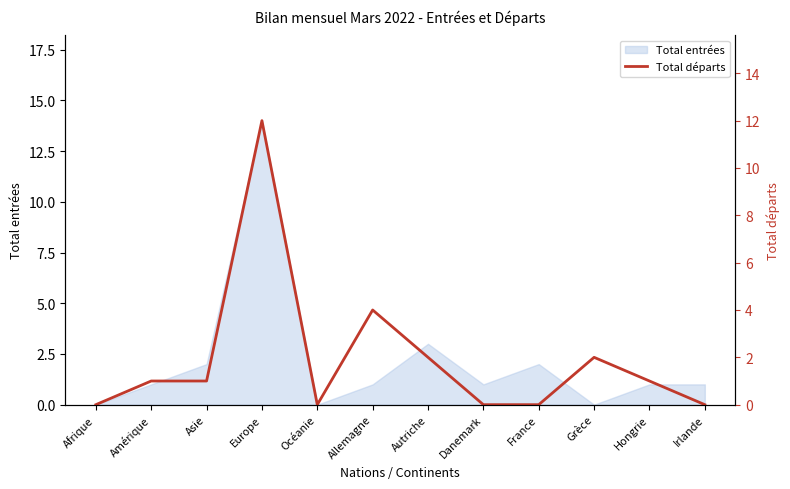

How many categories are shown in the chart?

12